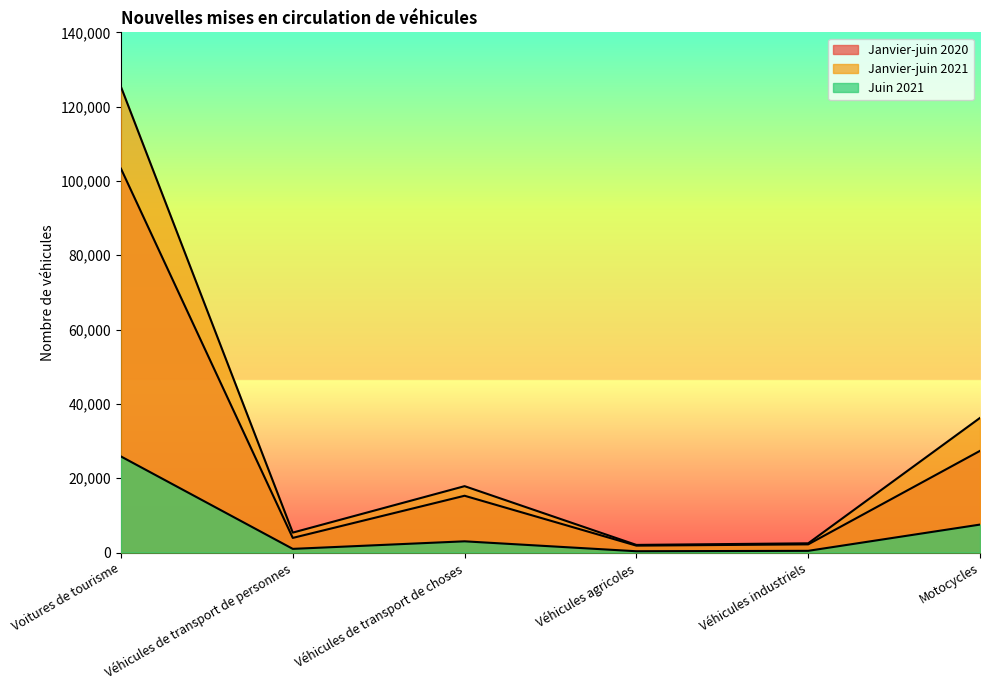

True or false: Janvier-juin 2021 and Juin 2021 cross at least once.

False